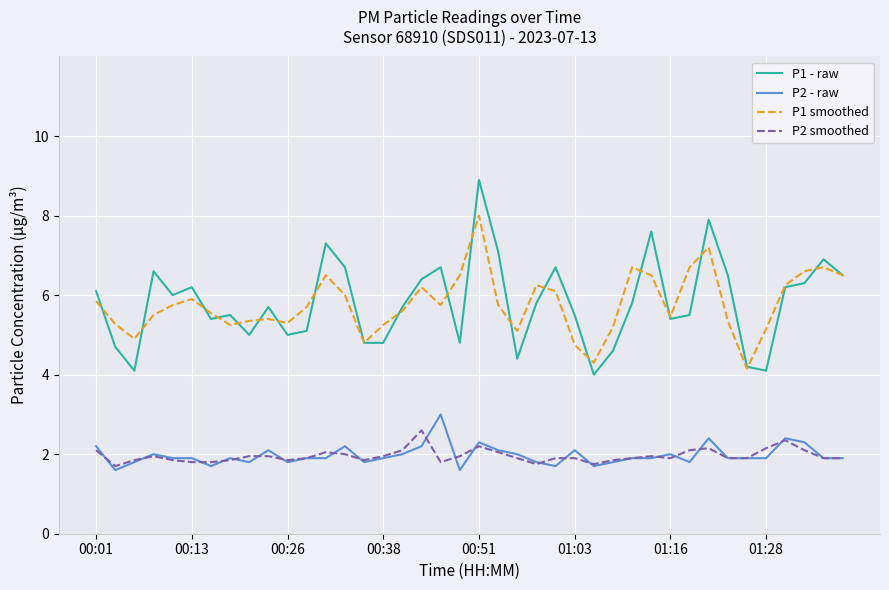

True or false: P1 - raw and P2 - raw cross at least once.

False